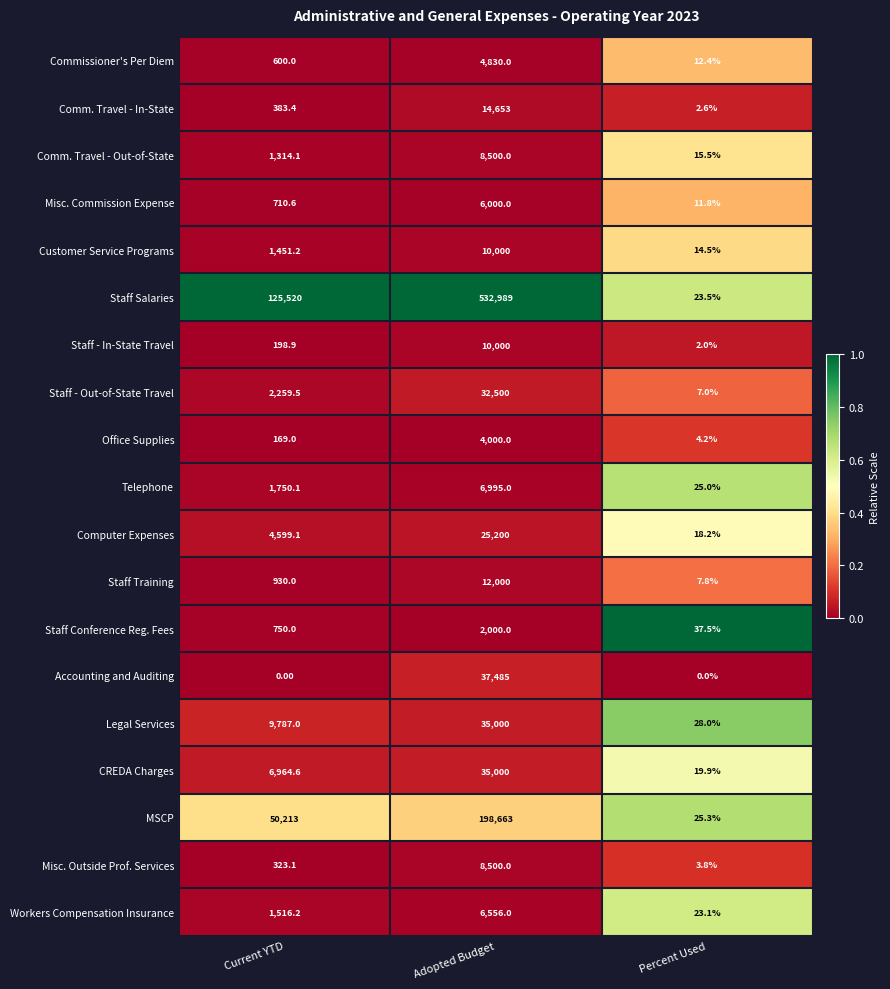

At Percent Used, list the series in order from largest to smallest.

Staff Conference Reg. Fees, Legal Services, MSCP, Telephone, Staff Salaries, Workers Compensation Insurance, CREDA Charges, Computer Expenses, Comm. Travel - Out-of-State, Customer Service Programs, Commissioner's Per Diem, Misc. Commission Expense, Staff Training, Staff - Out-of-State Travel, Office Supplies, Misc. Outside Prof. Services, Comm. Travel - In-State, Staff - In-State Travel, Accounting and Auditing